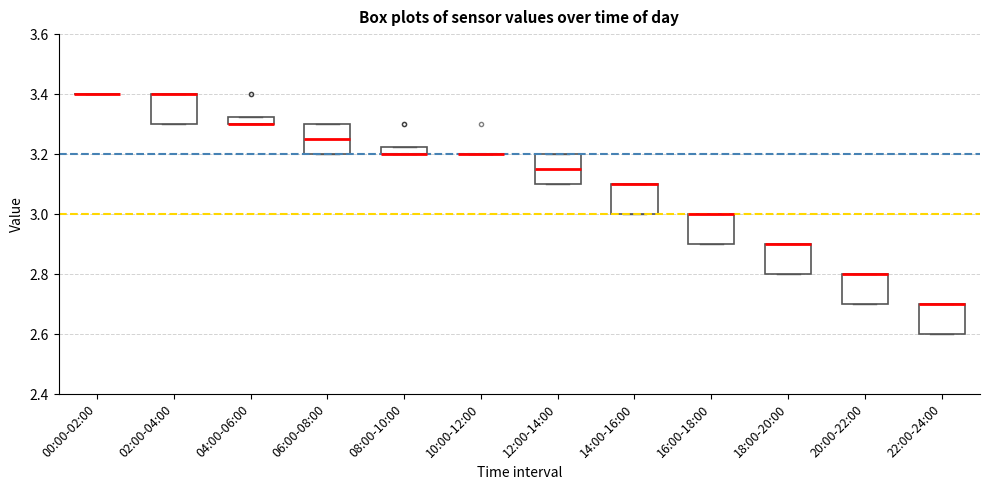

Where is the upper edge of the box for 02:00-04:00 on the y-axis? The values are not printed on the chart, so give them approximately, as read against the axis.

3.40